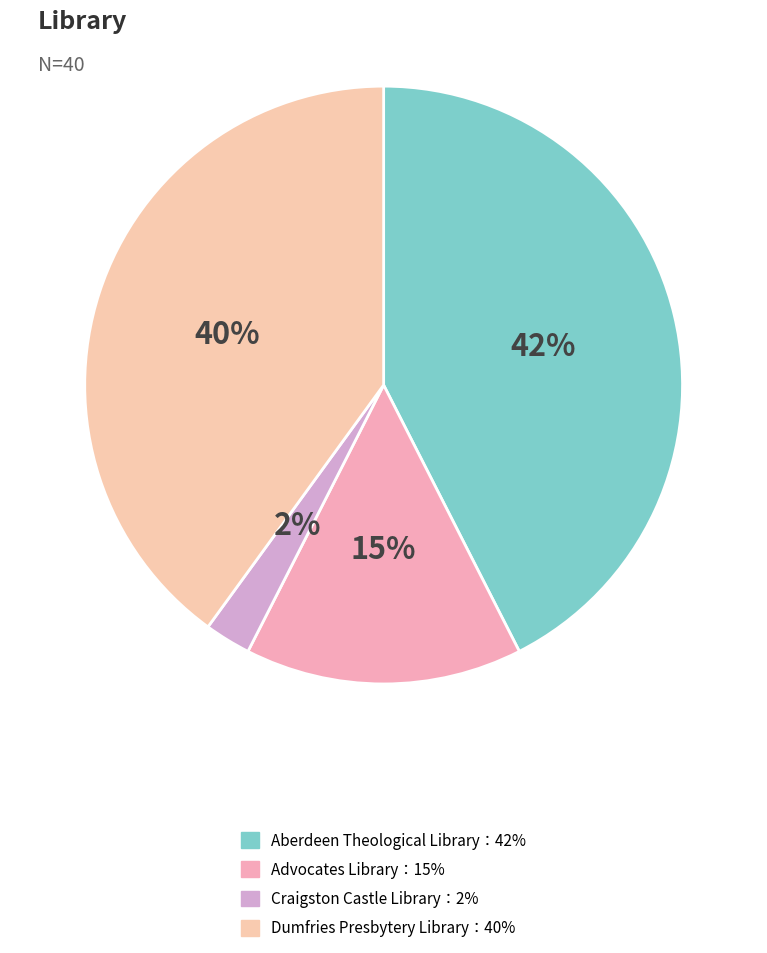

How many segments does this pie chart have?

4